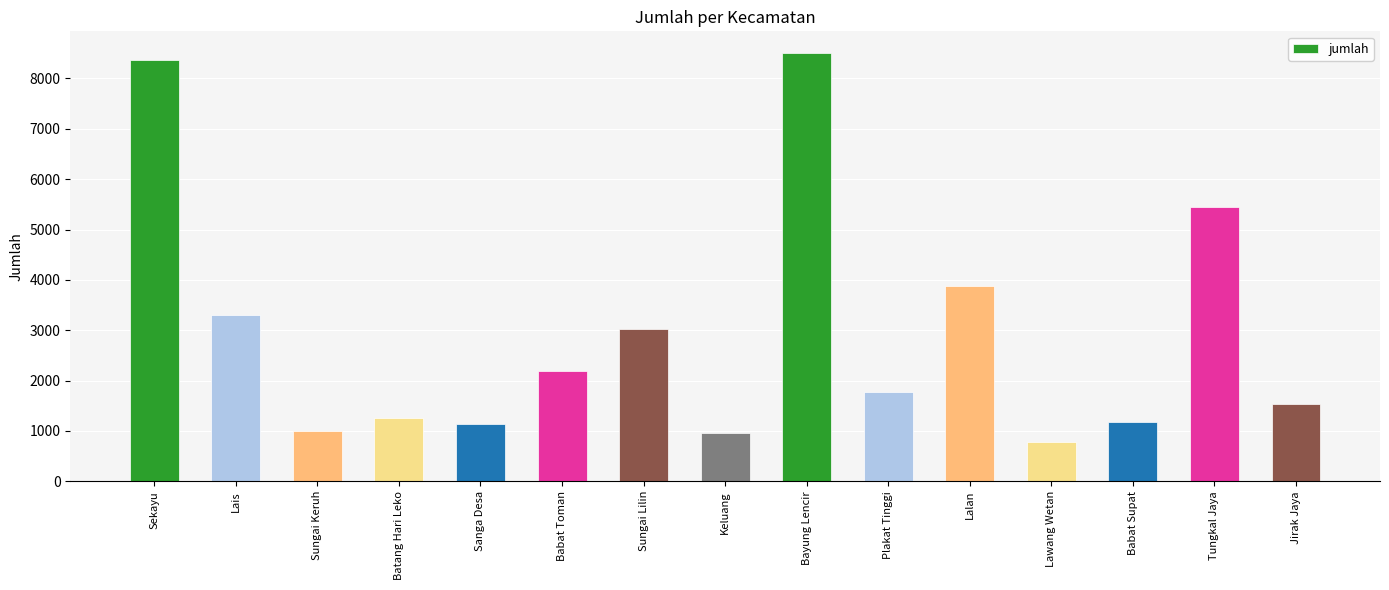

What is the smallest value displayed?

775